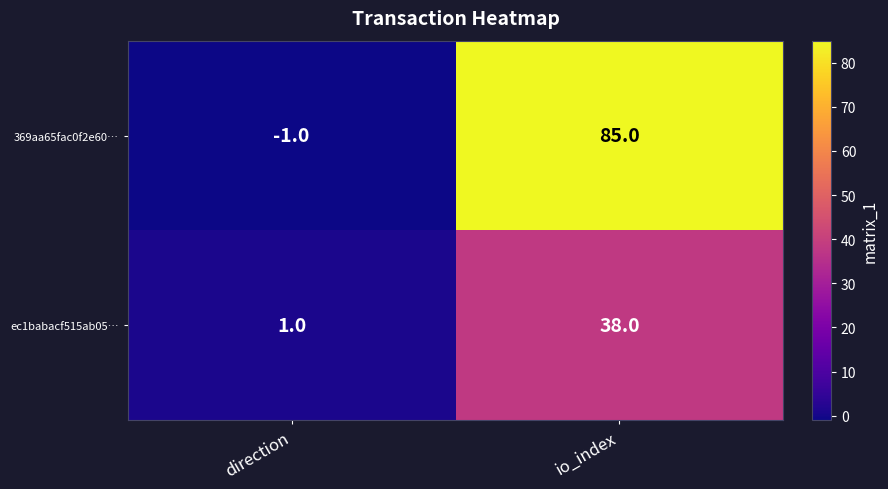

List the series in order of their overall mean, highest first.

369aa65fac0f2e60…, ec1babacf515ab05…